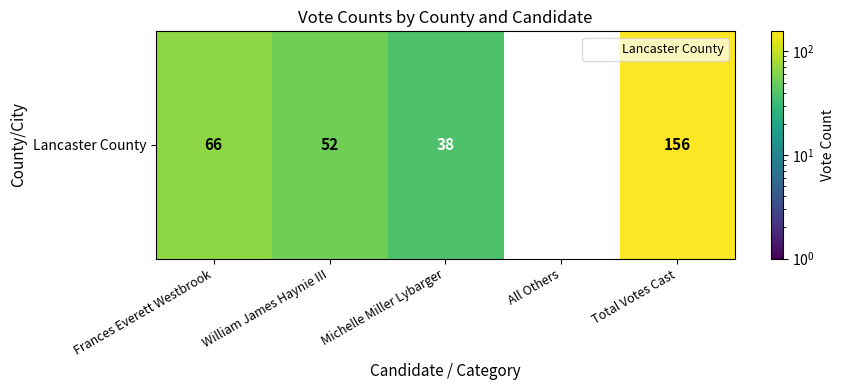

Count the number of values greater than 52.

2